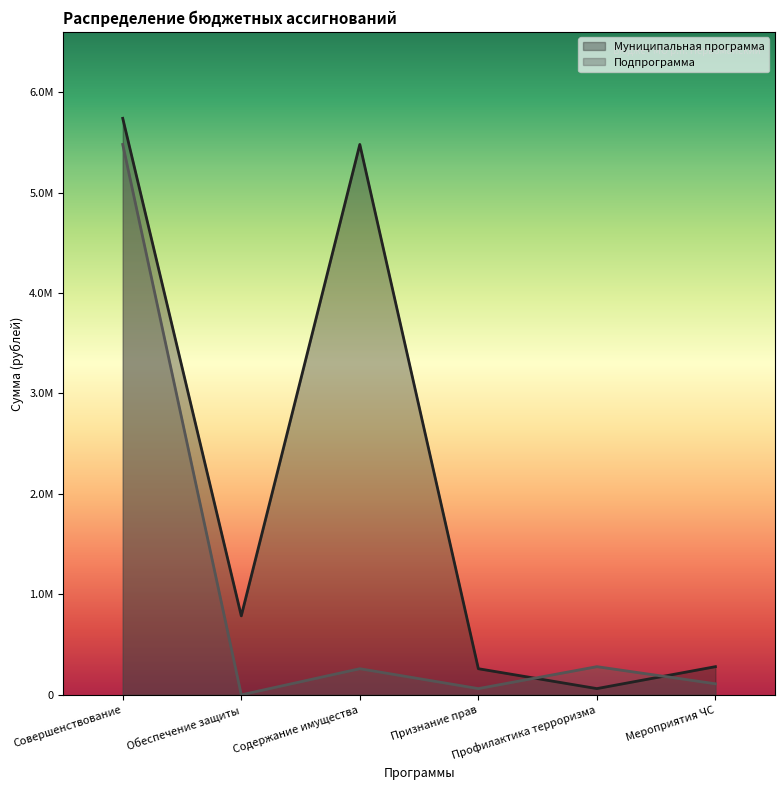

Which label corresponds to the smallest value in the chart?

Обеспечение защиты